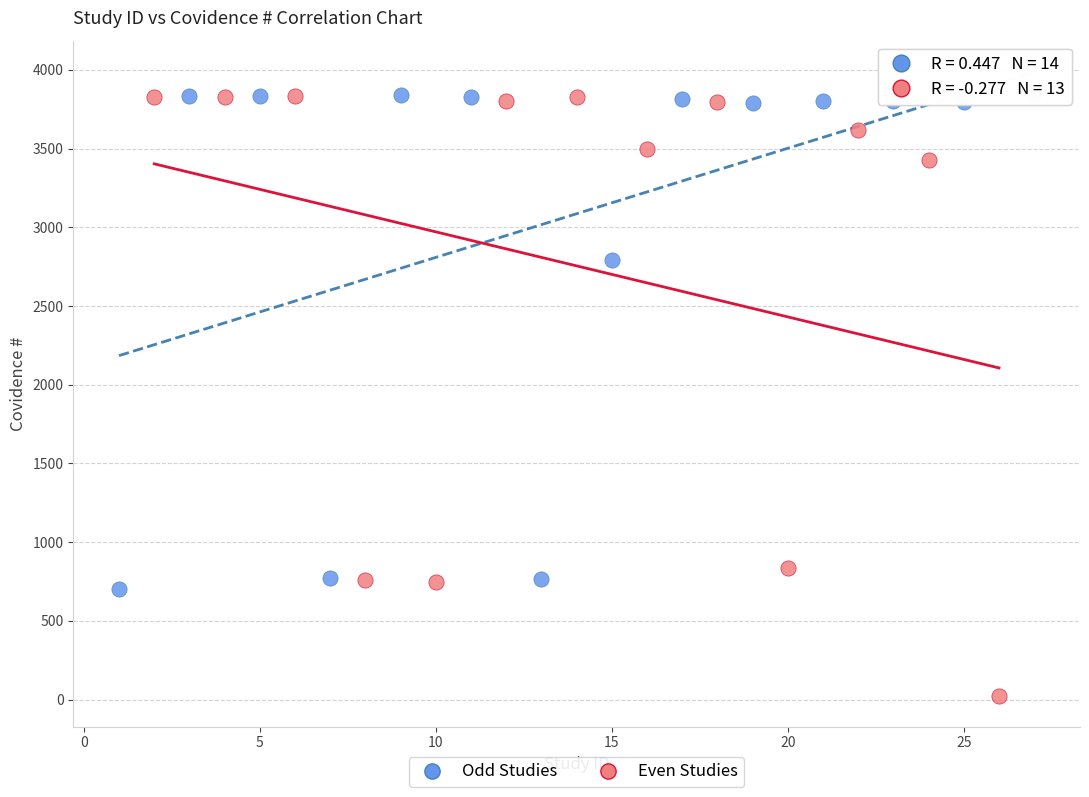

Which series has the widest spread of Y values?

Even Studies